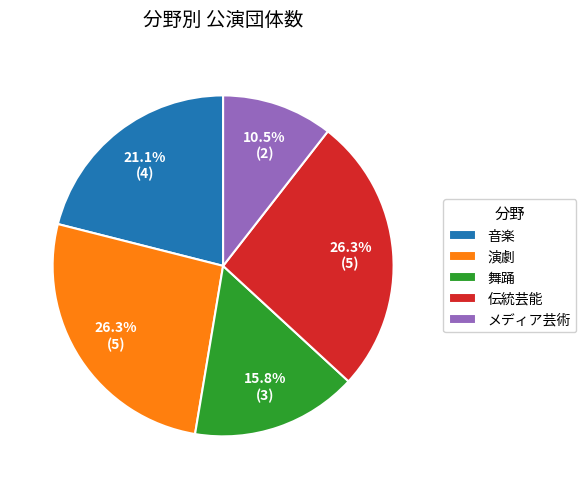

Between 舞踊 and 演劇, which is larger?

演劇